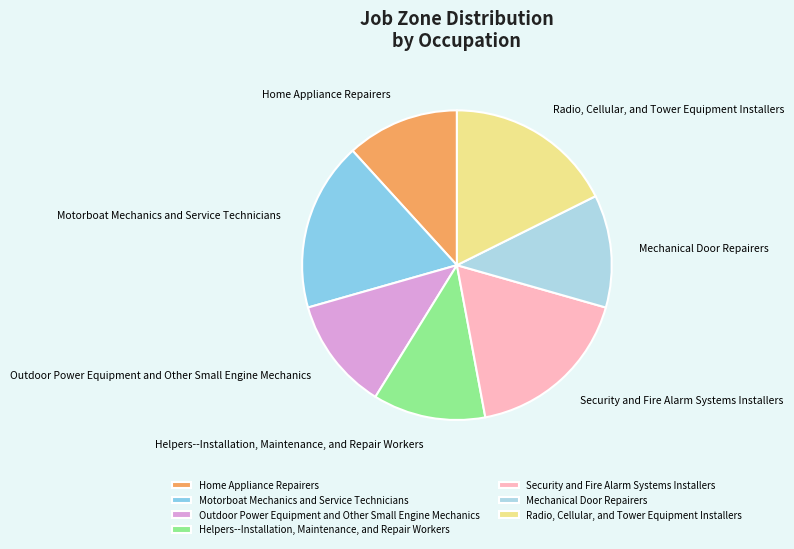

Is Motorboat Mechanics and Service Technicians the majority of the pie?

No